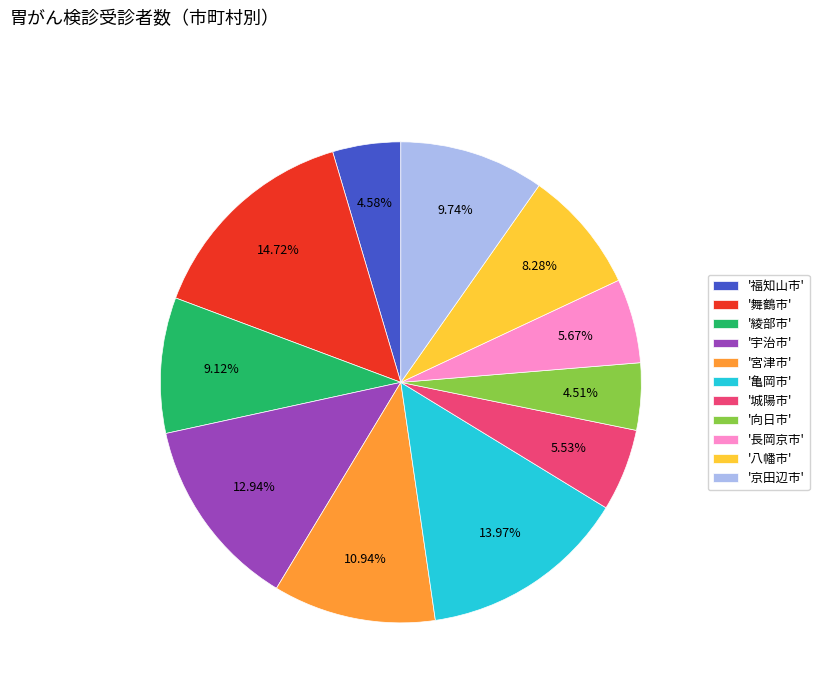

Combined, do '亀岡市' and '八幡市' account for over 50%?

No